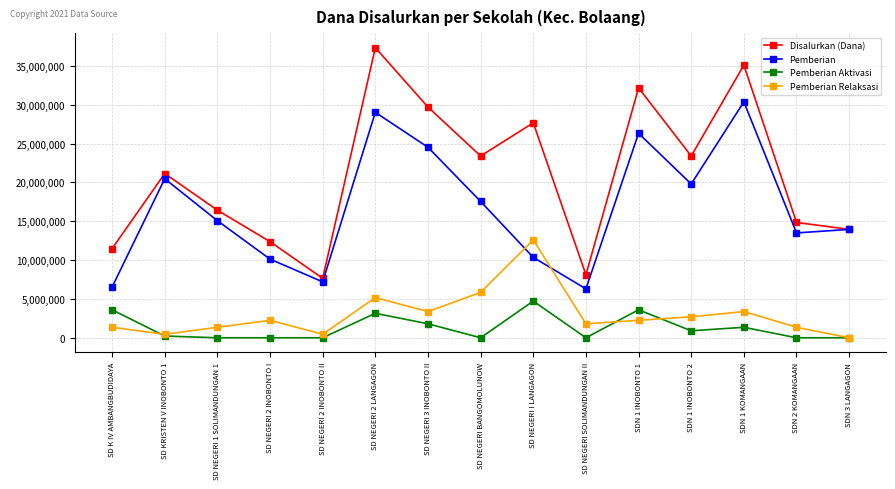

How many lines are shown in the chart?

4